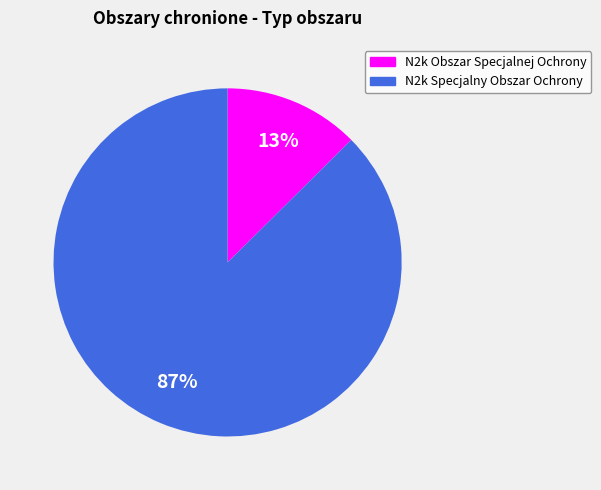

To the nearest percent, what percentage of the pie is N2k Specjalny Obszar Ochrony?

87%